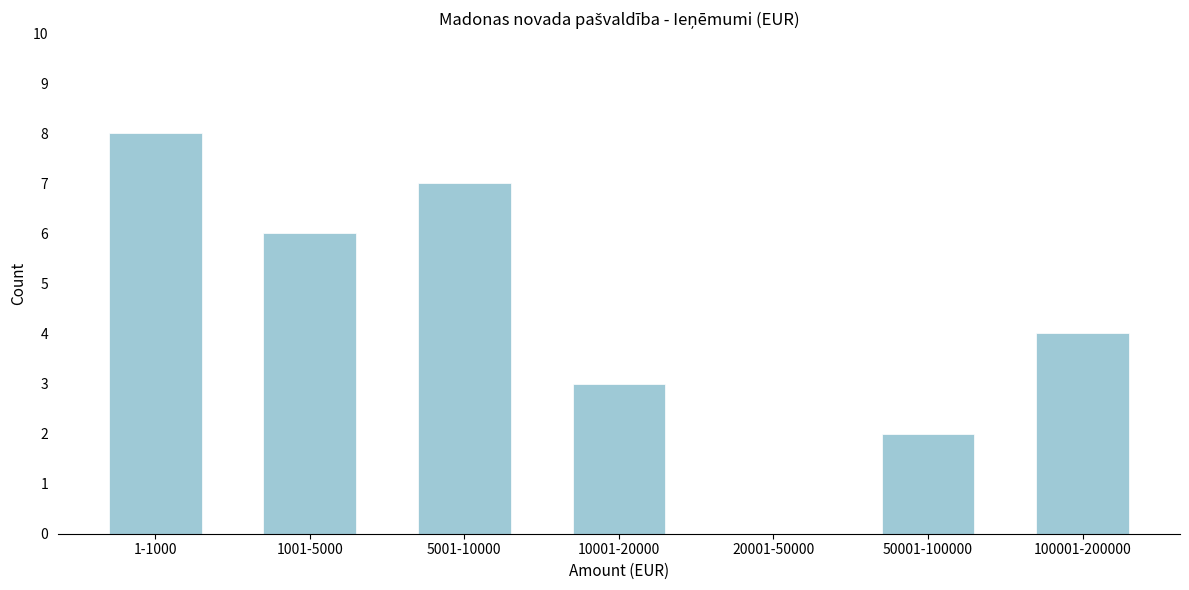

Reading right to left, list all the values displayed in this chart.

100001-200000=4	50001-100000=2	20001-50000=0	10001-20000=3	5001-10000=7	1001-5000=6	1-1000=8